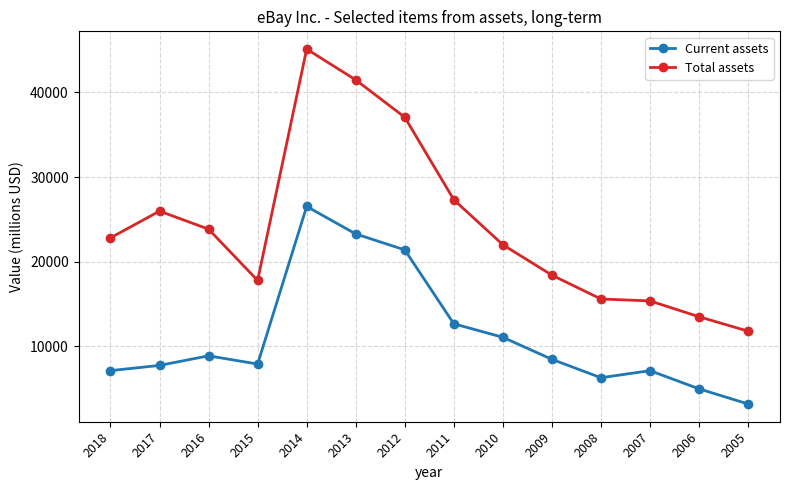

True or false: Current assets and Total assets intersect in this chart.

False